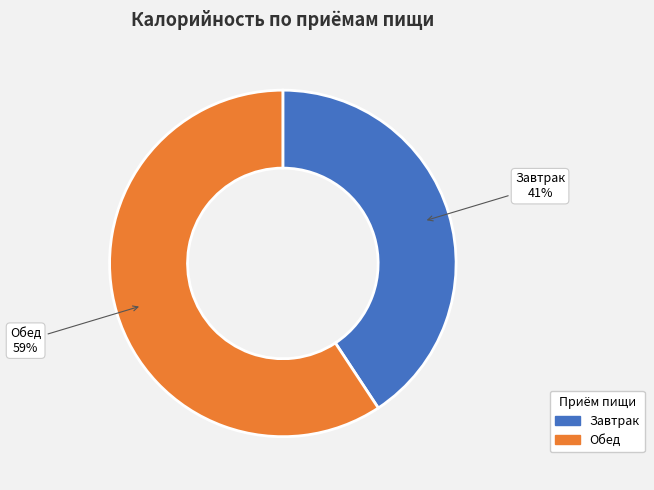

Rank the categories by value from lowest to highest.

Завтрак, Обед